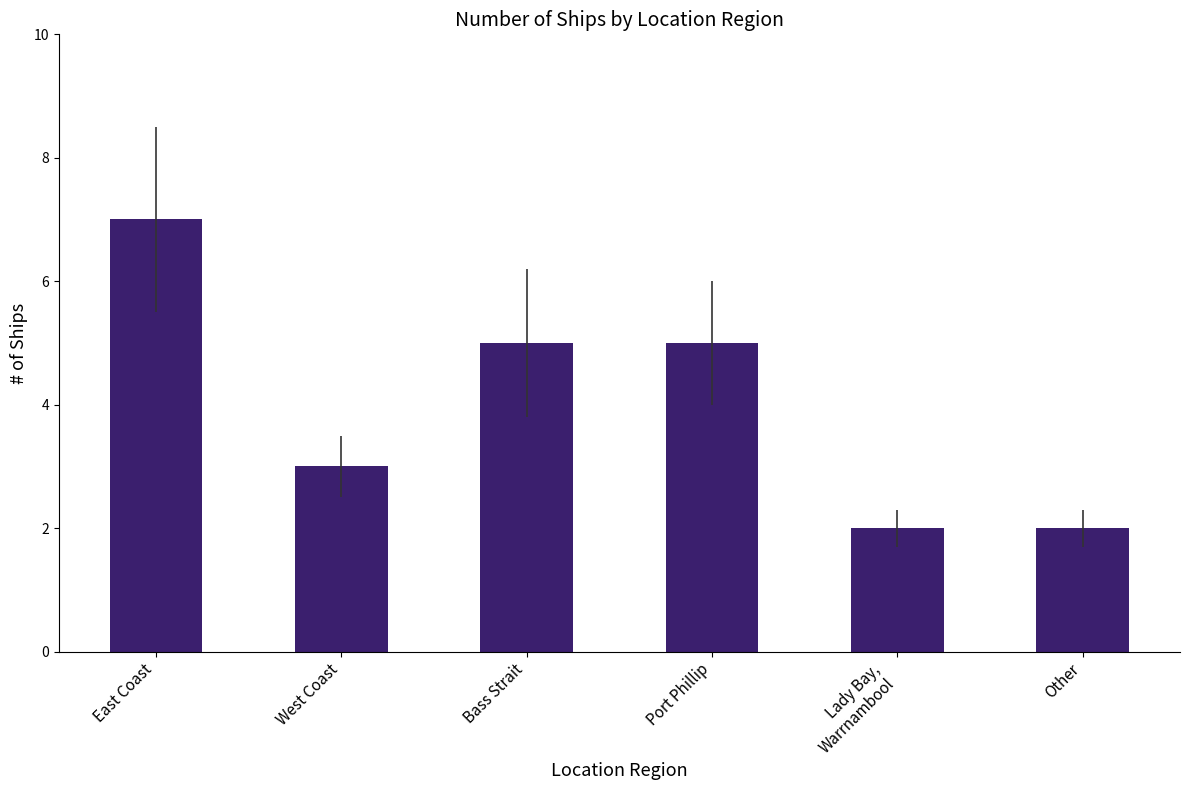

How many categories are shown in the chart?

6